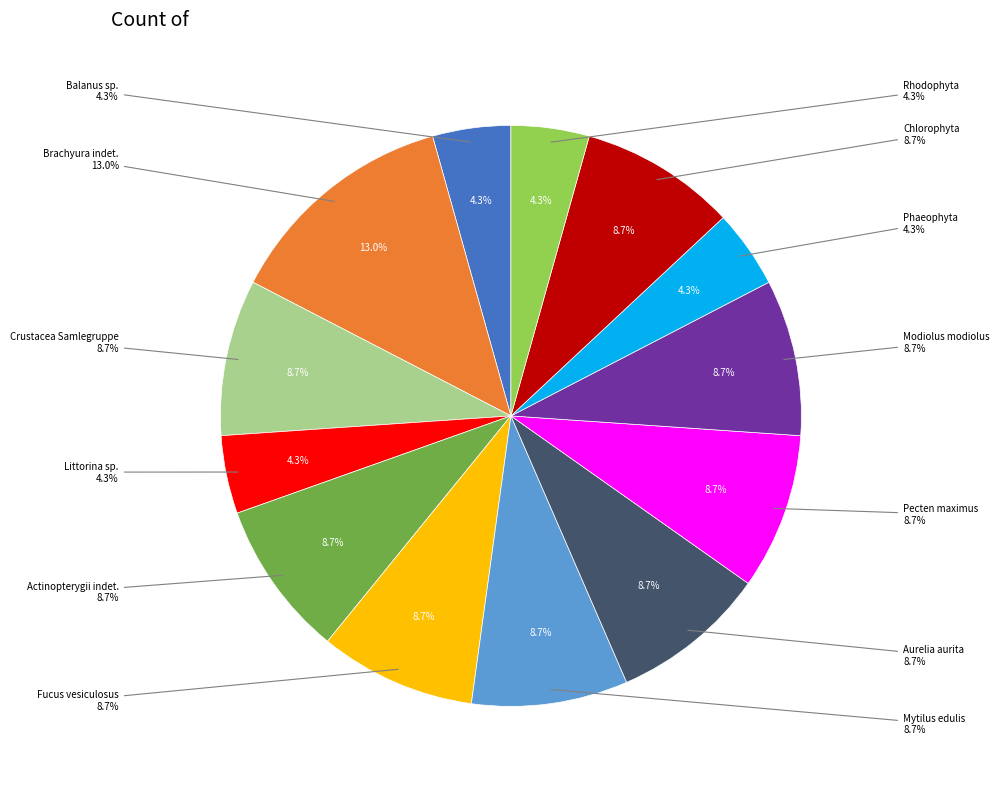

Is there any slice that represents more than half of the pie?

No